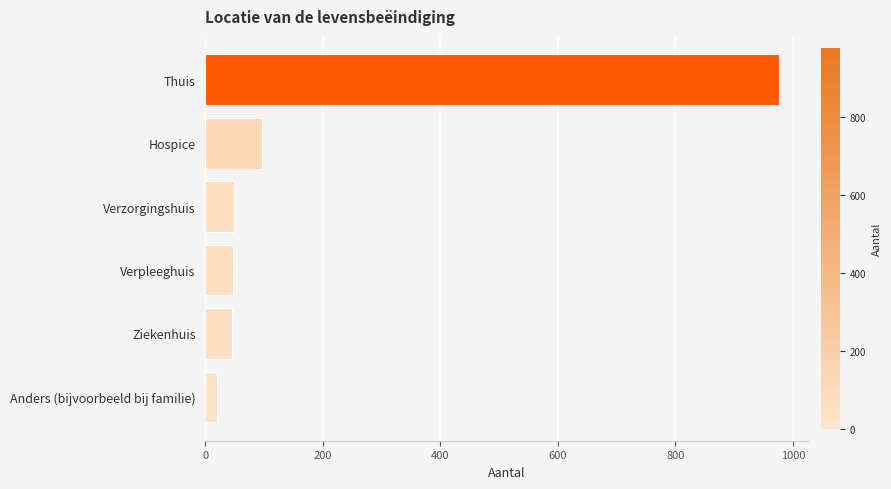

What is the greatest value displayed?

977